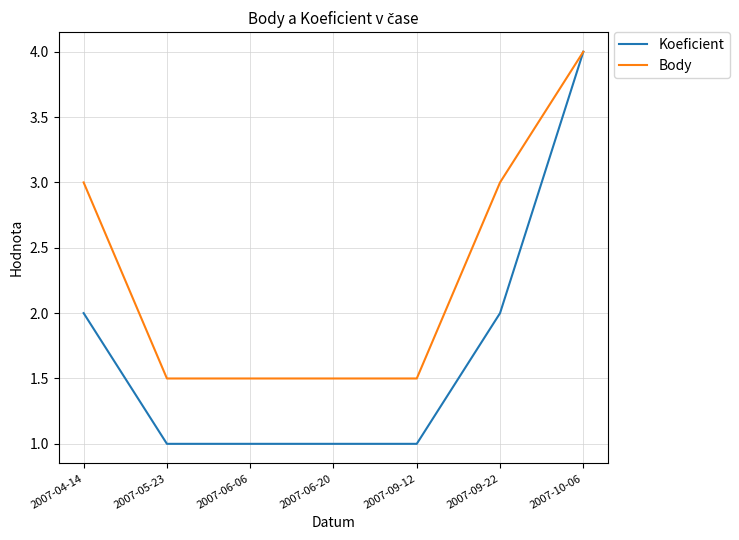

What is the total value across all series at 2007-05-23?

2.5